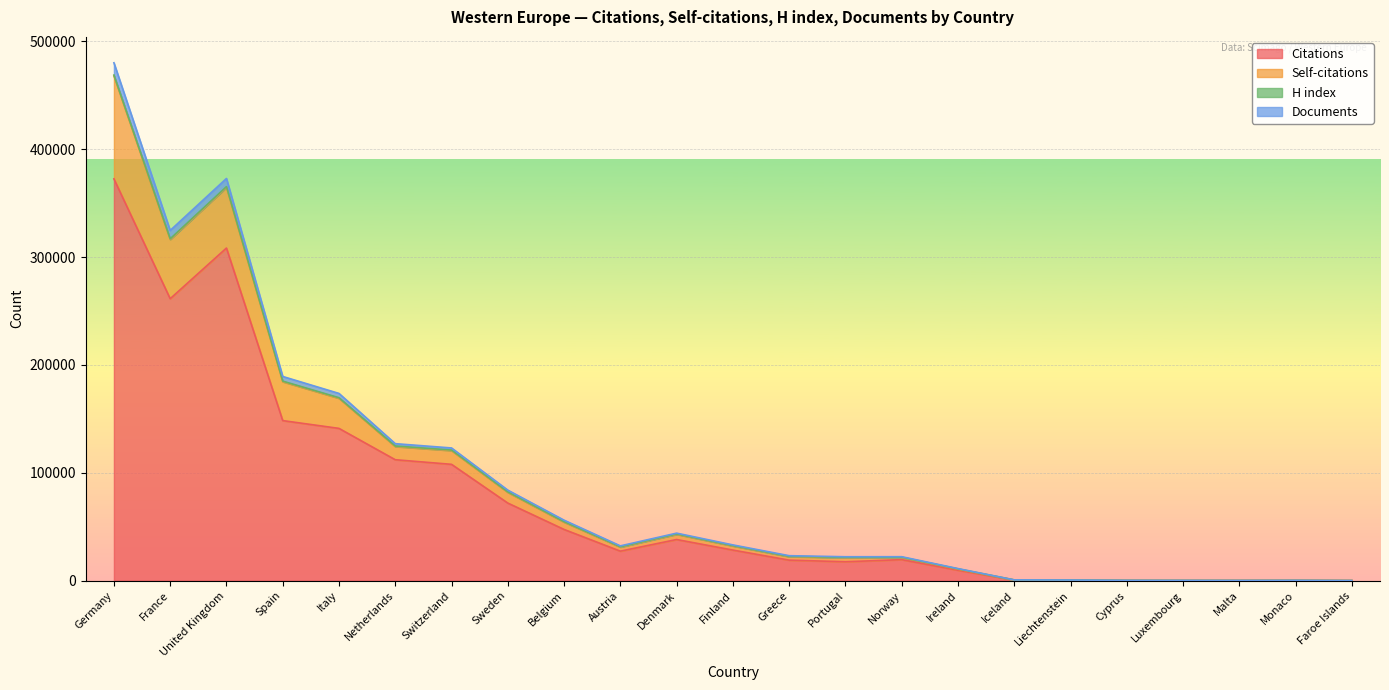

At which category is the sum across all series the highest?

Germany